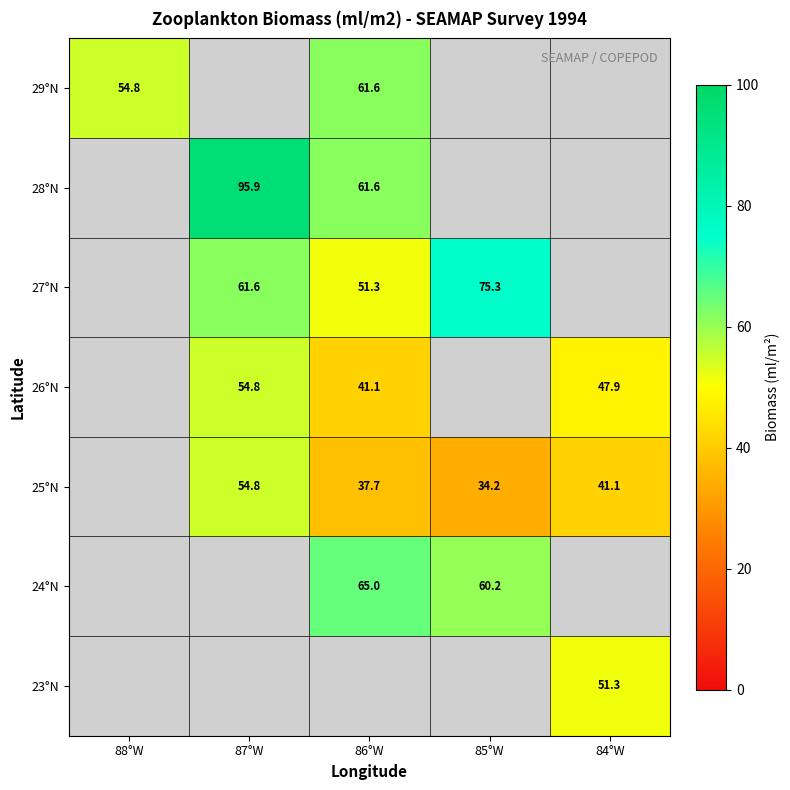

Is the value of 23°N at 84°W greater than the value of 24°N at 85°W?

No